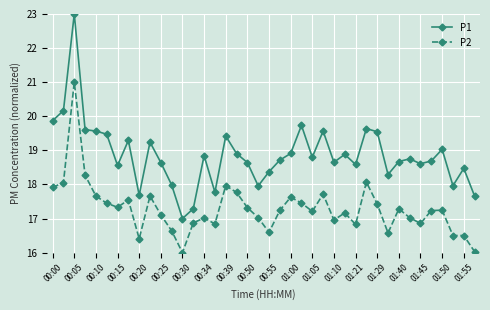

Rank the series by their average value, from lowest to highest.

P2, P1